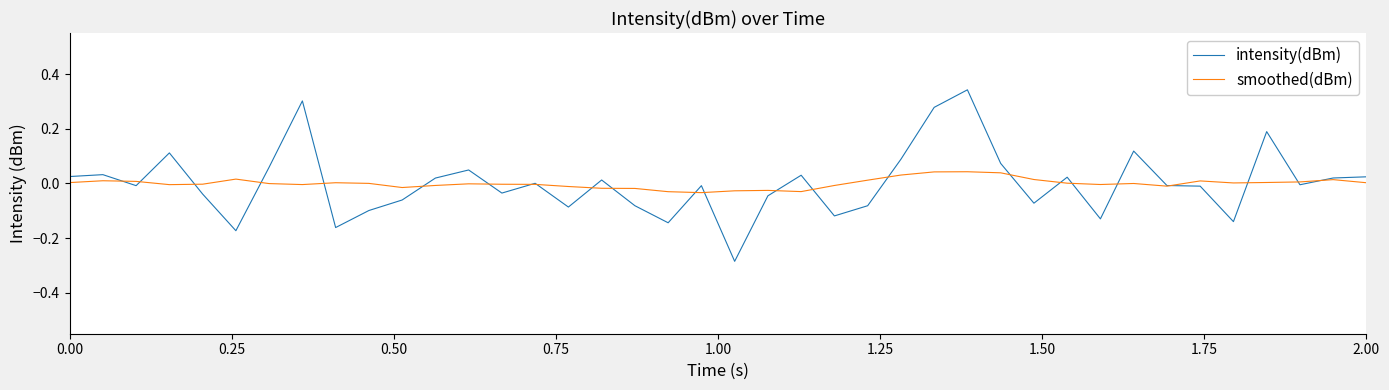

Rank the series by their maximum value, from lowest to highest.

smoothed(dBm), intensity(dBm)